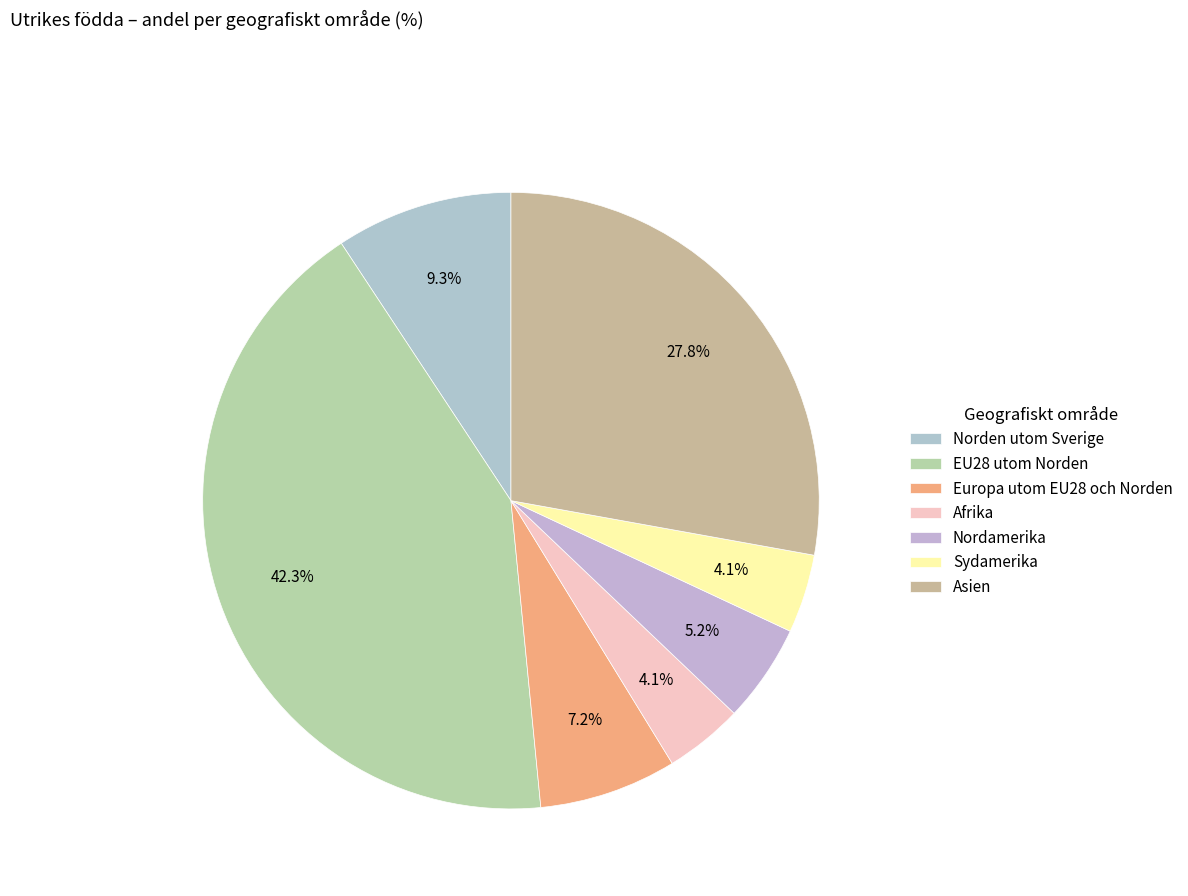

What portion of the pie excludes Norden utom Sverige?

90.7%